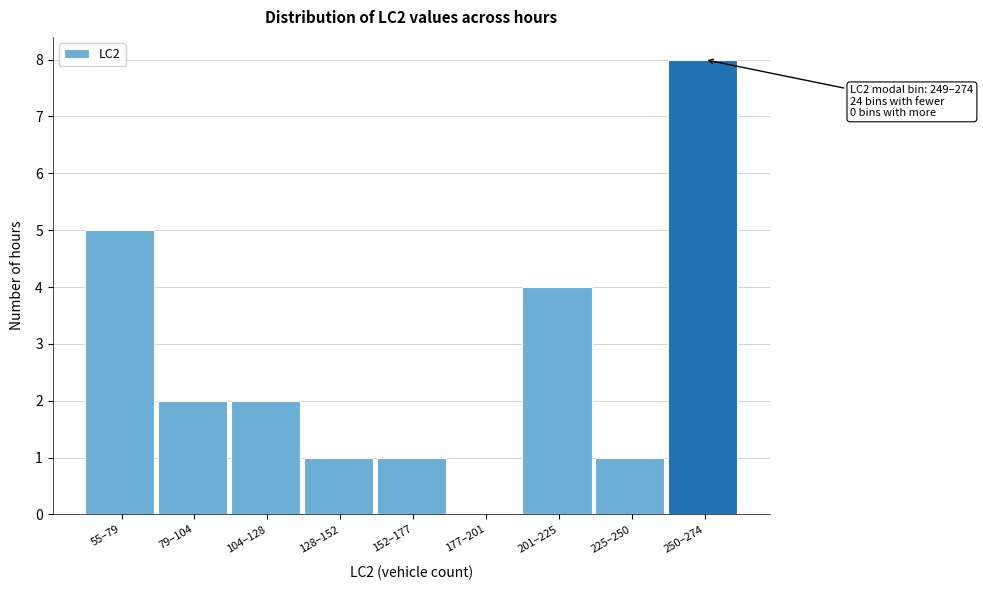

Reading left to right, list all the values displayed in this chart.

55–79=5	79–104=2	104–128=2	128–152=1	152–177=1	177–201=0	201–225=4	225–250=1	250–274=8